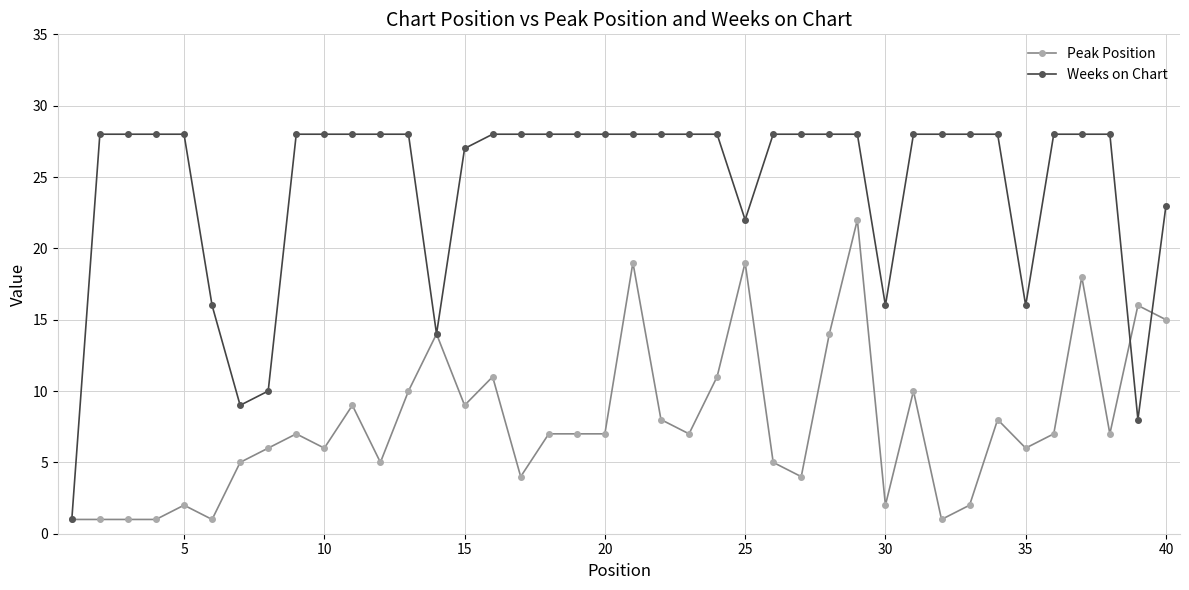

True or false: Weeks on Chart and Peak Position intersect in this chart.

True